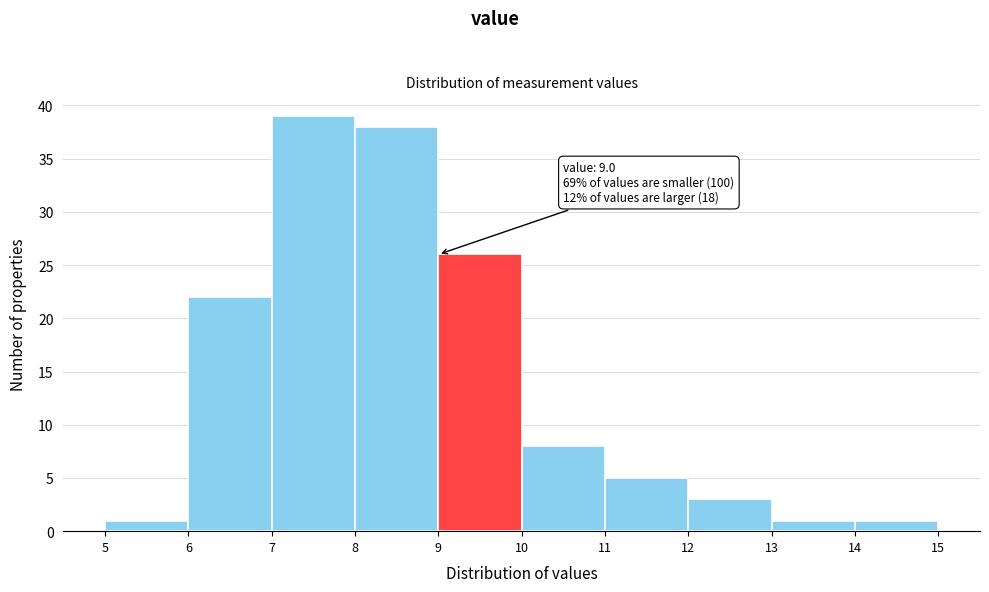

Which range on the x-axis has the tallest bar?

7 to 8